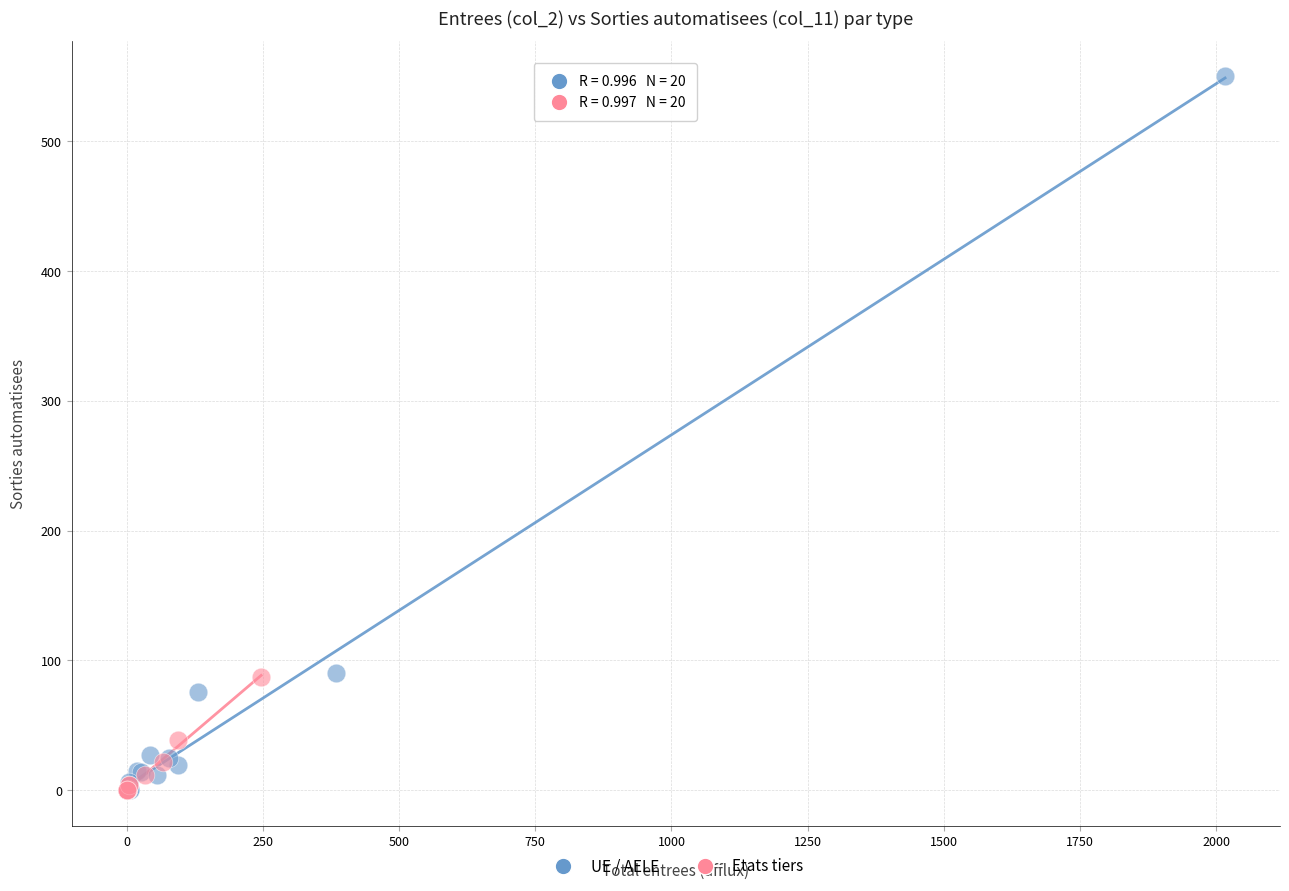

Which series contains the highest Y value?

UE / AELE